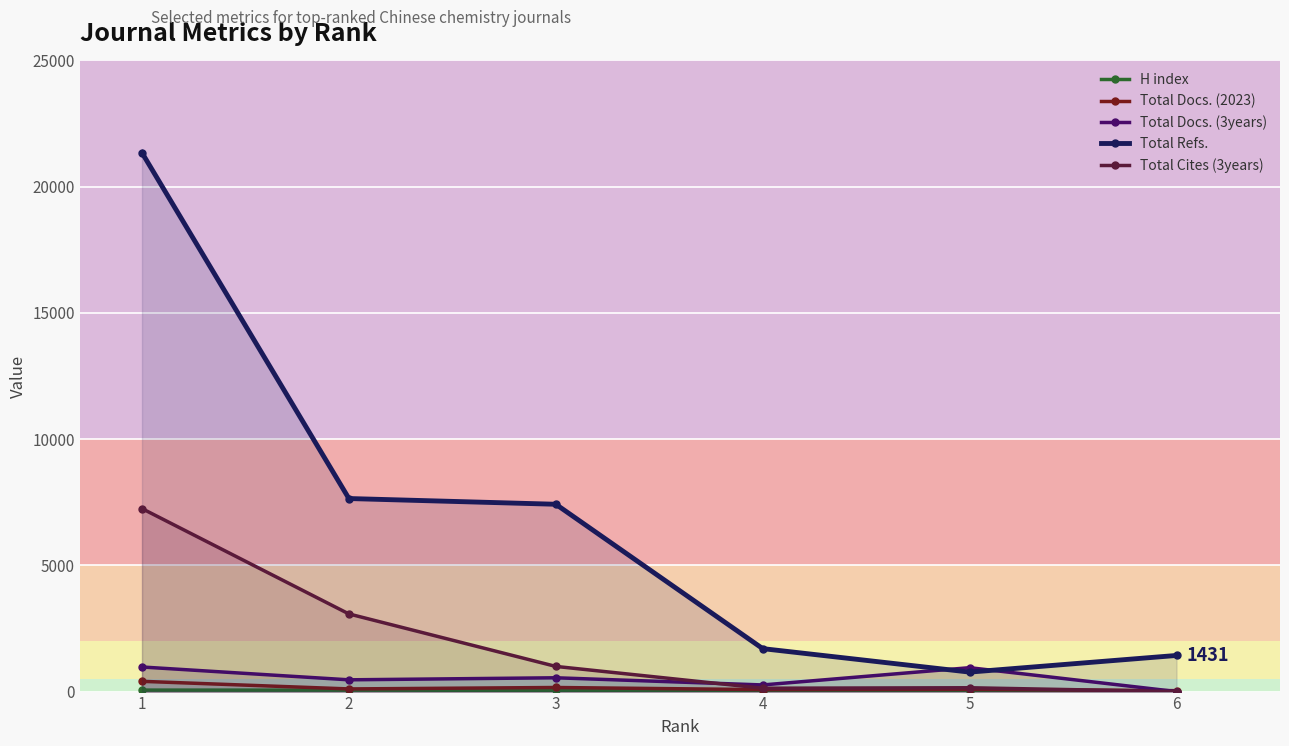

At how many categories does at least one series exceed 2398?

3